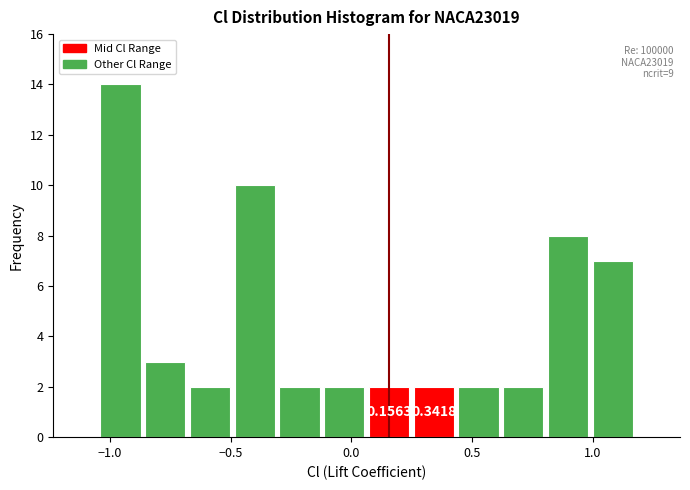

Read against the x-axis, roughly where is the centre of the tallest bar?

-0.95